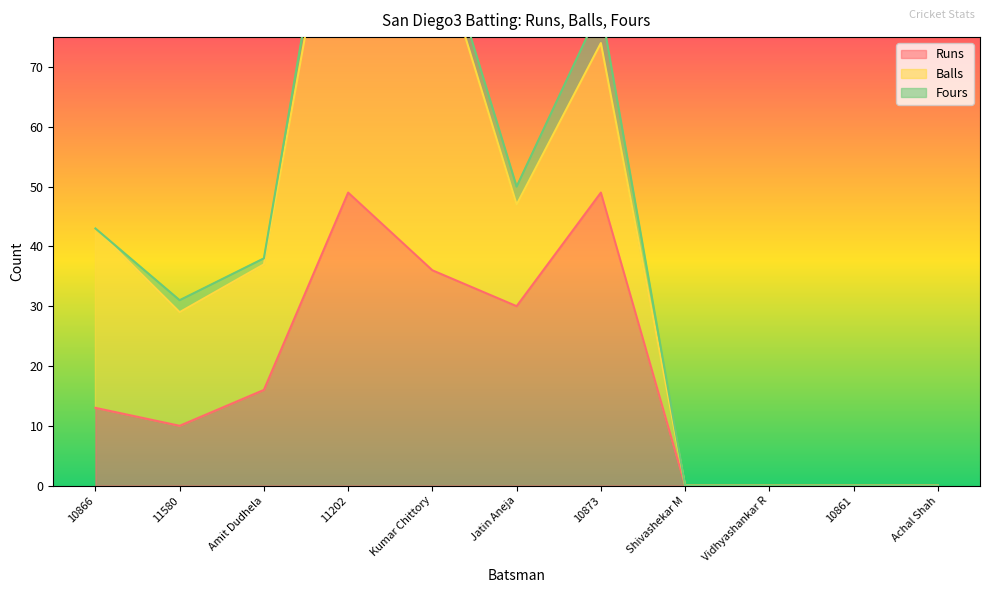

What is the label of the 4th point from the right?

Shivashekar M